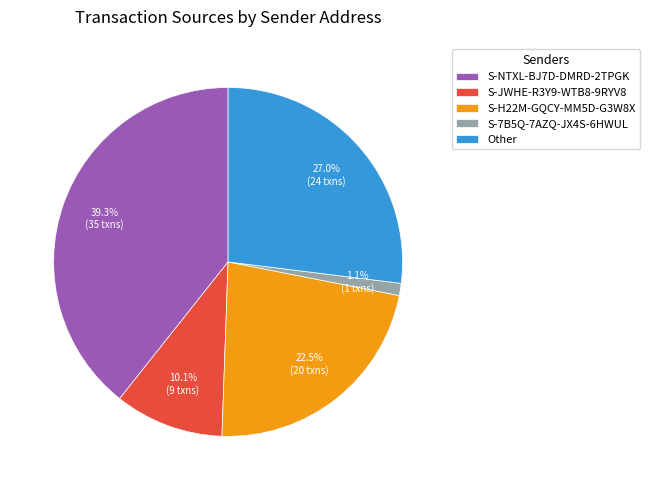

Rank the categories by value from lowest to highest.

S-7B5Q-7AZQ-JX4S-6HWUL, S-JWHE-R3Y9-WTB8-9RYV8, S-H22M-GQCY-MM5D-G3W8X, Other, S-NTXL-BJ7D-DMRD-2TPGK